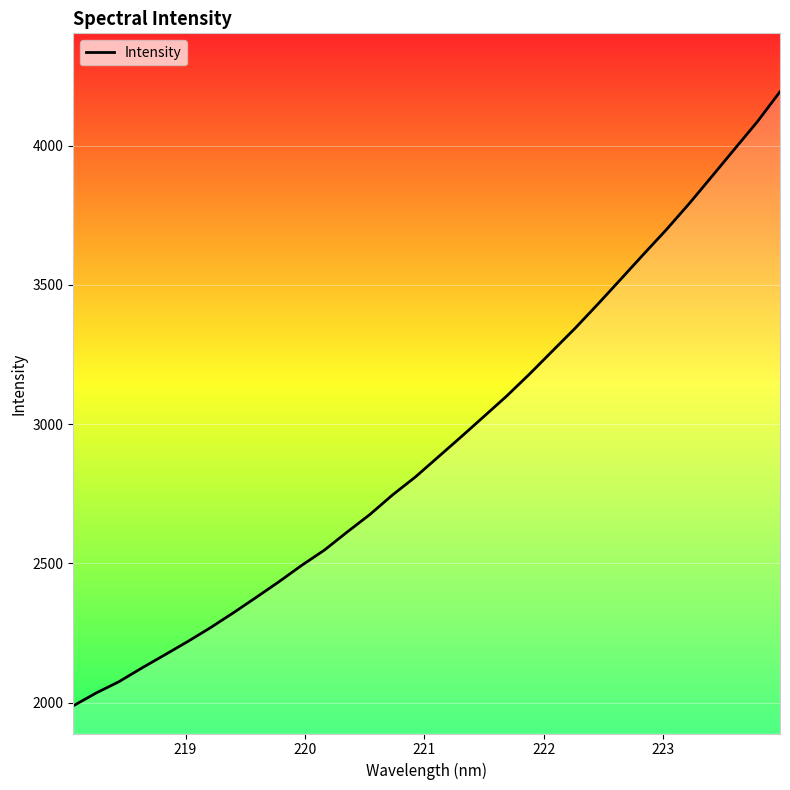

What is the greatest value displayed?

4193.2